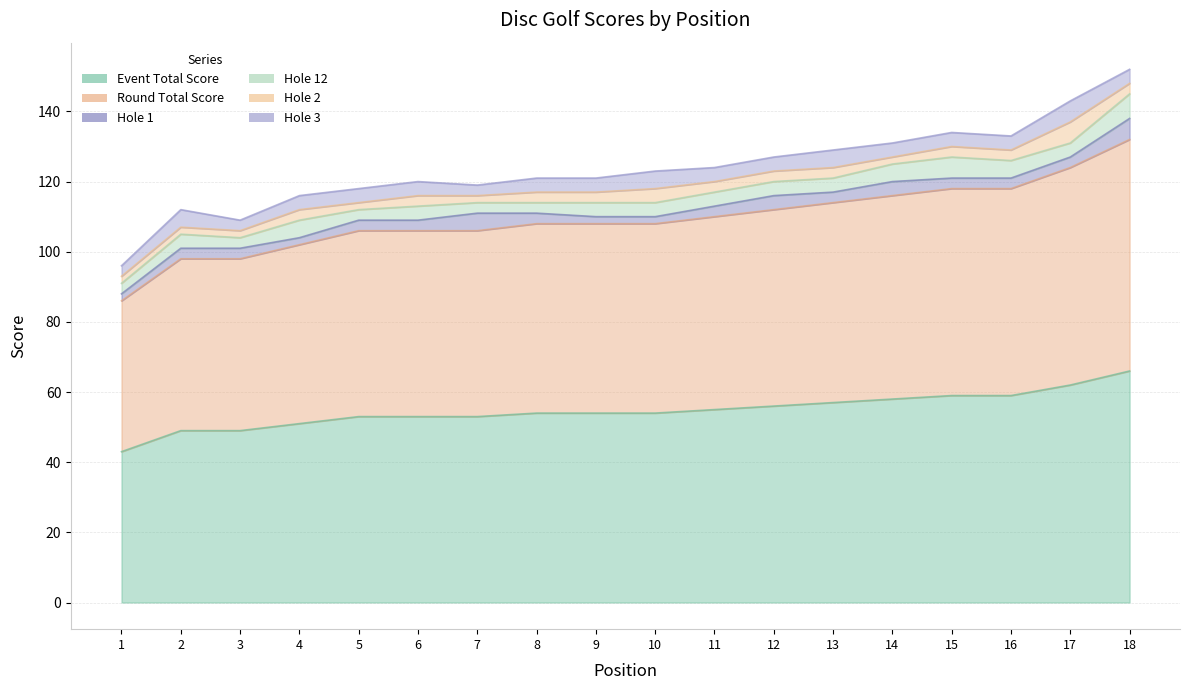

Reading left to right, extract all data points from this chart.

event_total_score: 1=43	2=49	3=49	4=51	5=53	6=53	7=53	8=54	9=54	10=54	11=55	12=56	13=57	14=58	15=59	16=59	17=62	18=66
round_total_score: 1=43	2=49	3=49	4=51	5=53	6=53	7=53	8=54	9=54	10=54	11=55	12=56	13=57	14=58	15=59	16=59	17=62	18=66
hole_1: 1=2	2=3	3=3	4=2	5=3	6=3	7=5	8=3	9=2	10=2	11=3	12=4	13=3	14=4	15=3	16=3	17=3	18=6
hole_12: 1=3	2=4	3=3	4=5	5=3	6=4	7=3	8=3	9=4	10=4	11=4	12=4	13=4	14=5	15=6	16=5	17=4	18=7
hole_2: 1=2	2=2	3=2	4=3	5=2	6=3	7=2	8=3	9=3	10=4	11=3	12=3	13=3	14=2	15=3	16=3	17=6	18=3
hole_3: 1=3	2=5	3=3	4=4	5=4	6=4	7=3	8=4	9=4	10=5	11=4	12=4	13=5	14=4	15=4	16=4	17=6	18=4